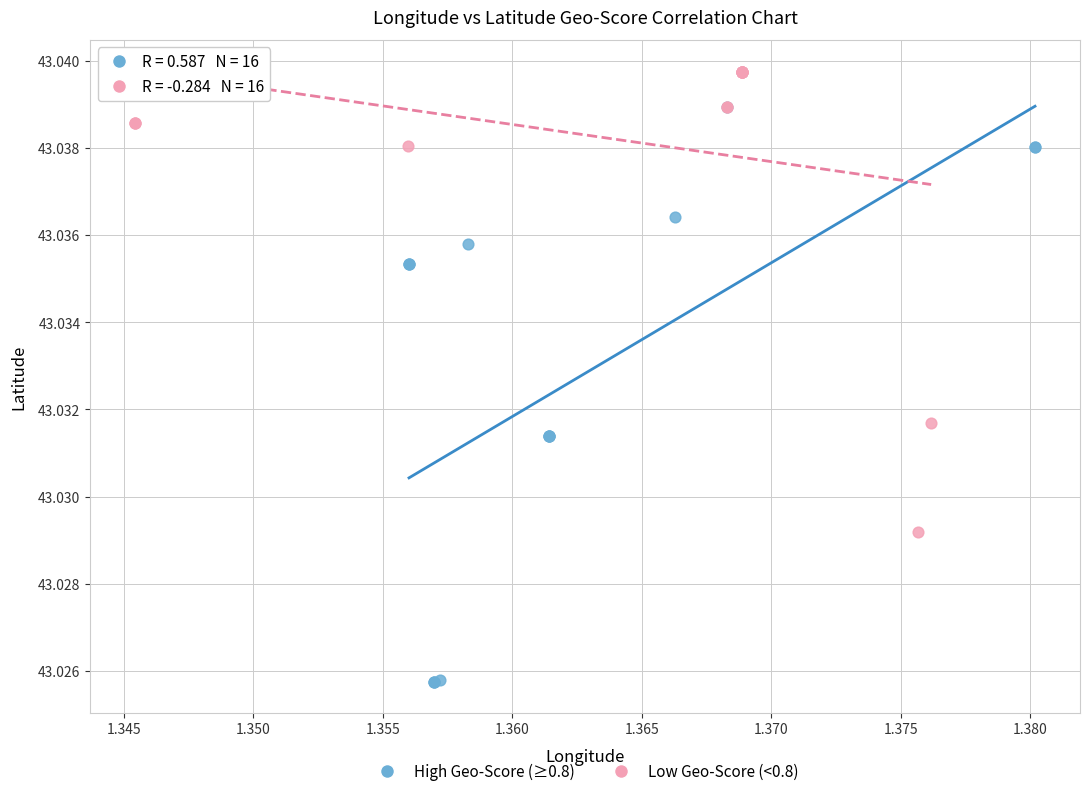

Which series reaches the minimum Y coordinate?

High Geo-Score (≥0.8)